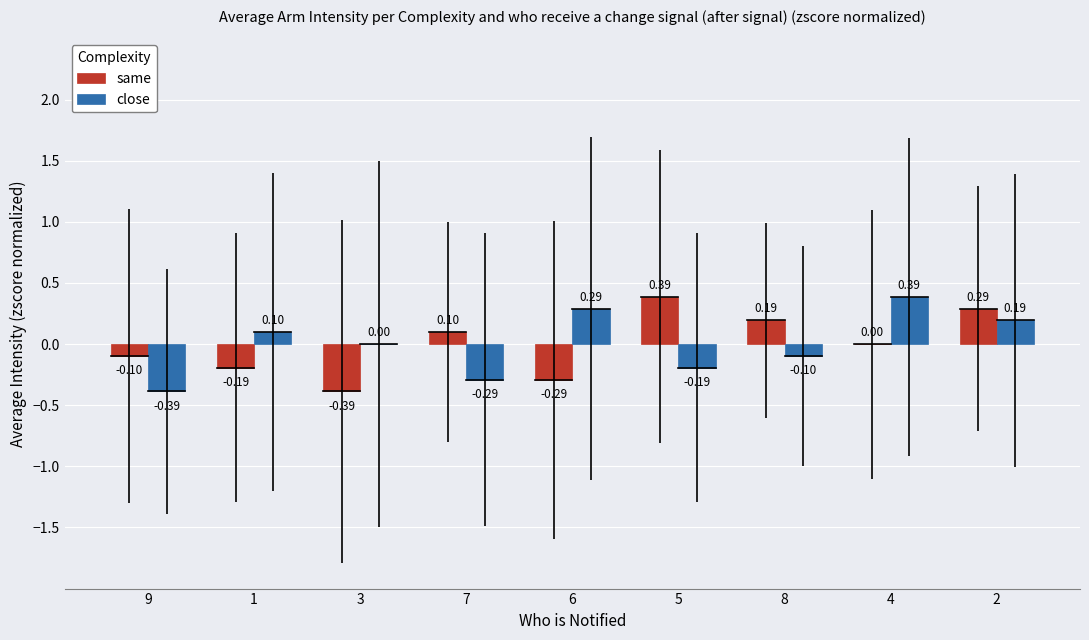

What is the total value across all series at 2?

0.5